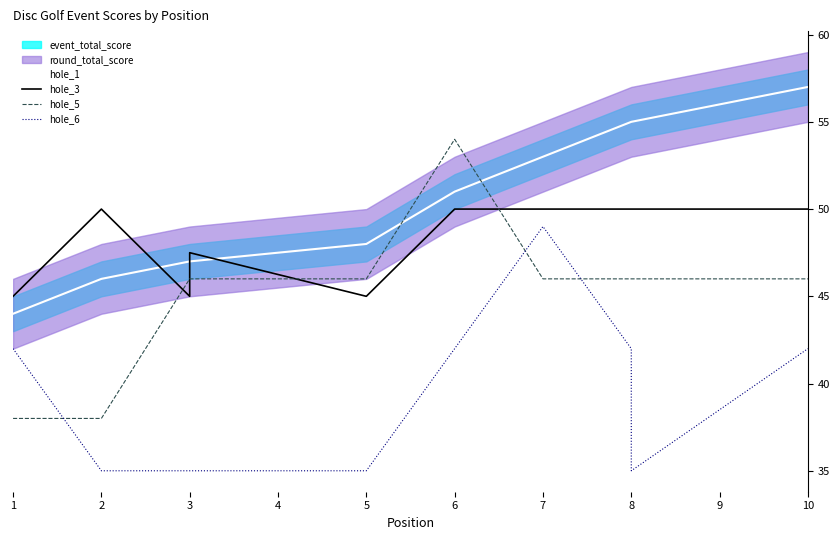

What is the total value across all series at 6?

197.0